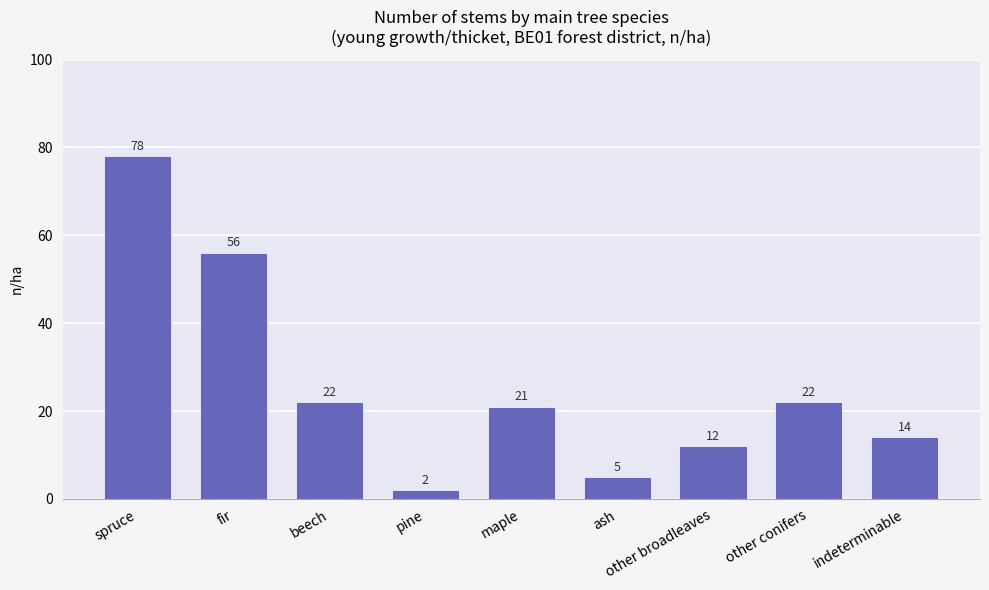

How many categories are shown in the chart?

9